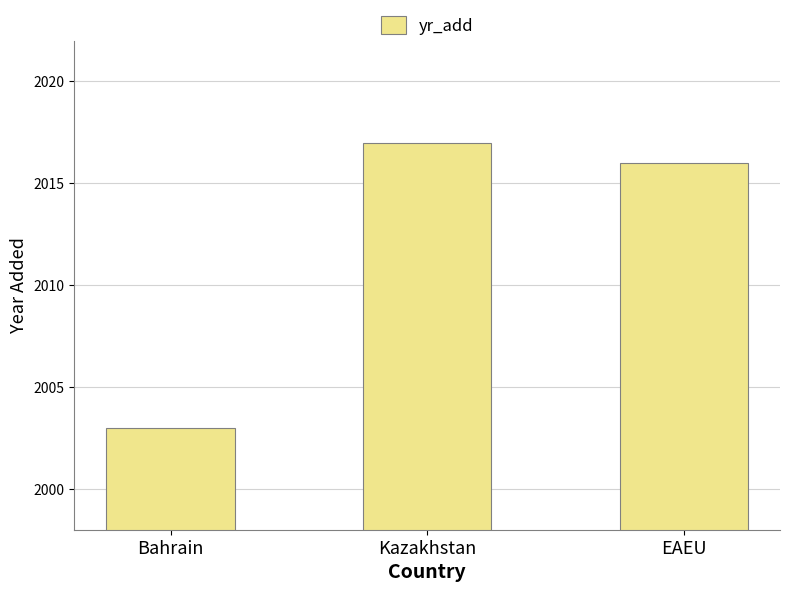

How many data points are less than 2016?

1